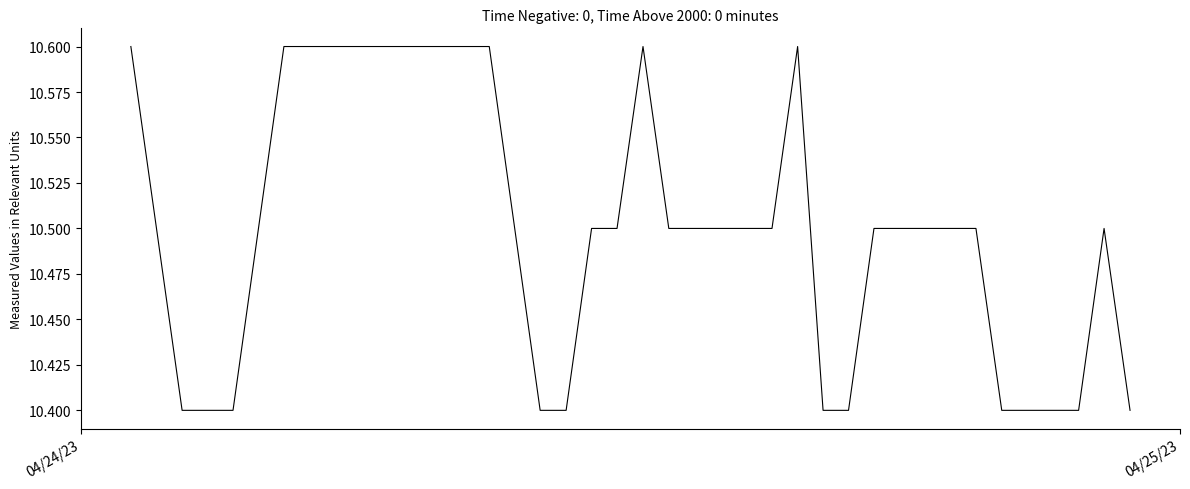

What is the maximum value shown in the chart?

10.6